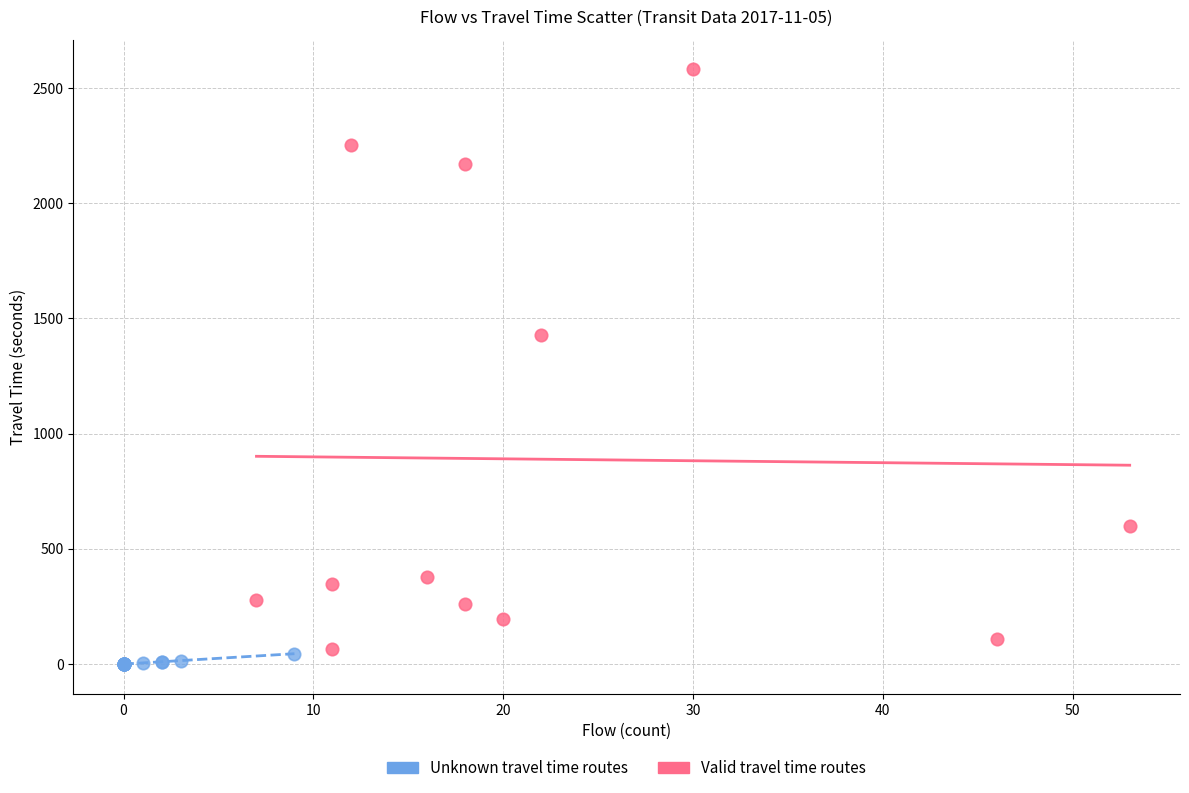

Which series has the largest Y range (max minus min)?

Valid travel time routes